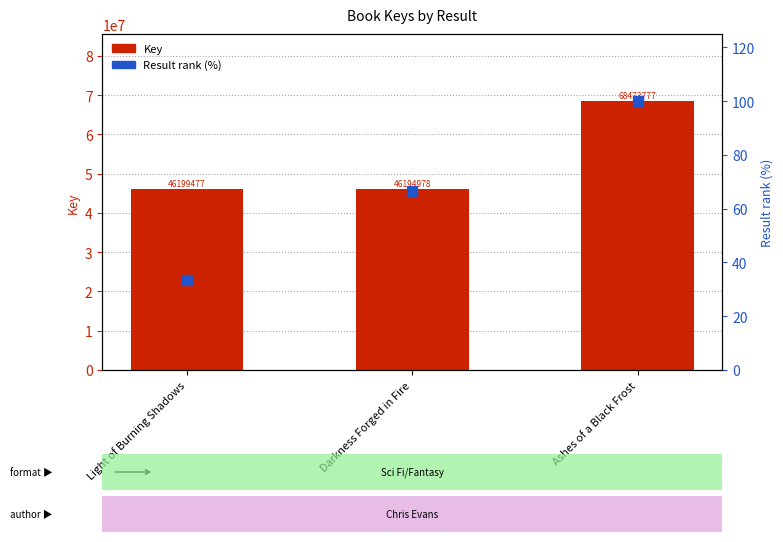

Is the value of Result rank (%) at Light of Burning Shadows greater than the value of Key at Light of Burning Shadows?

No